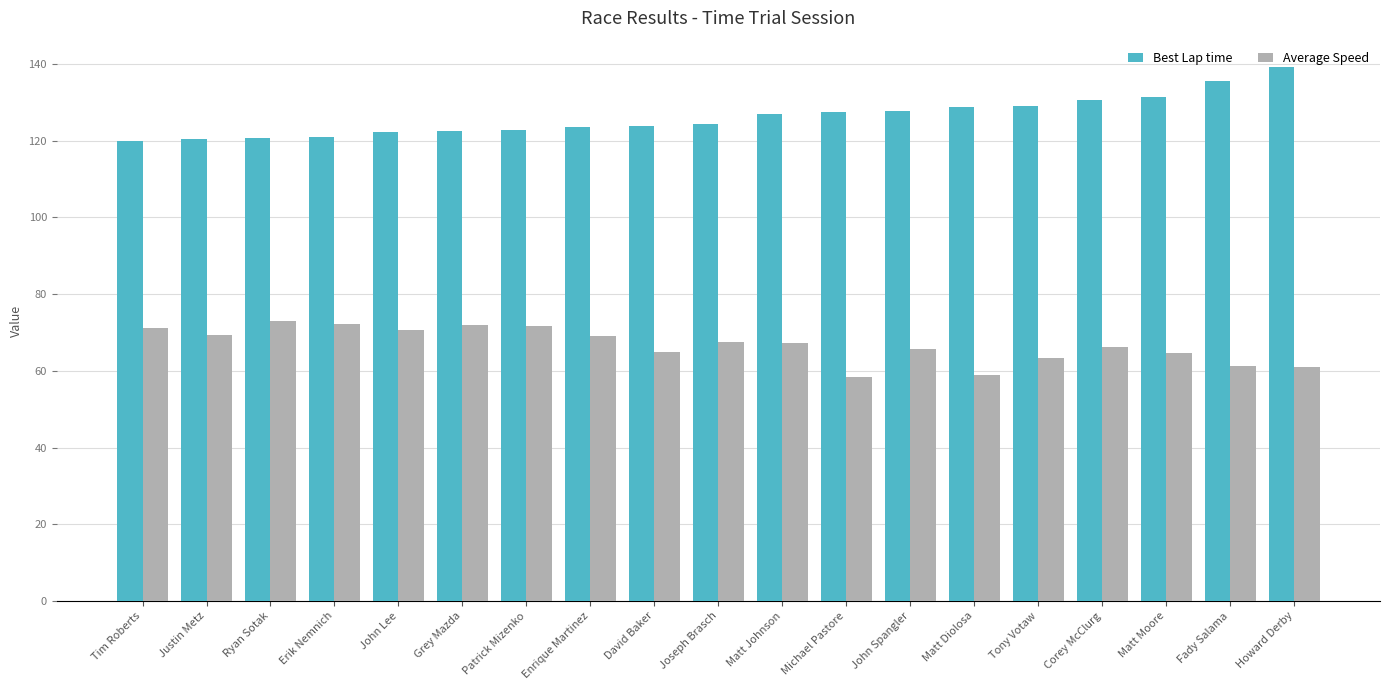

What is the sum of all Average Speed values?

1268.8